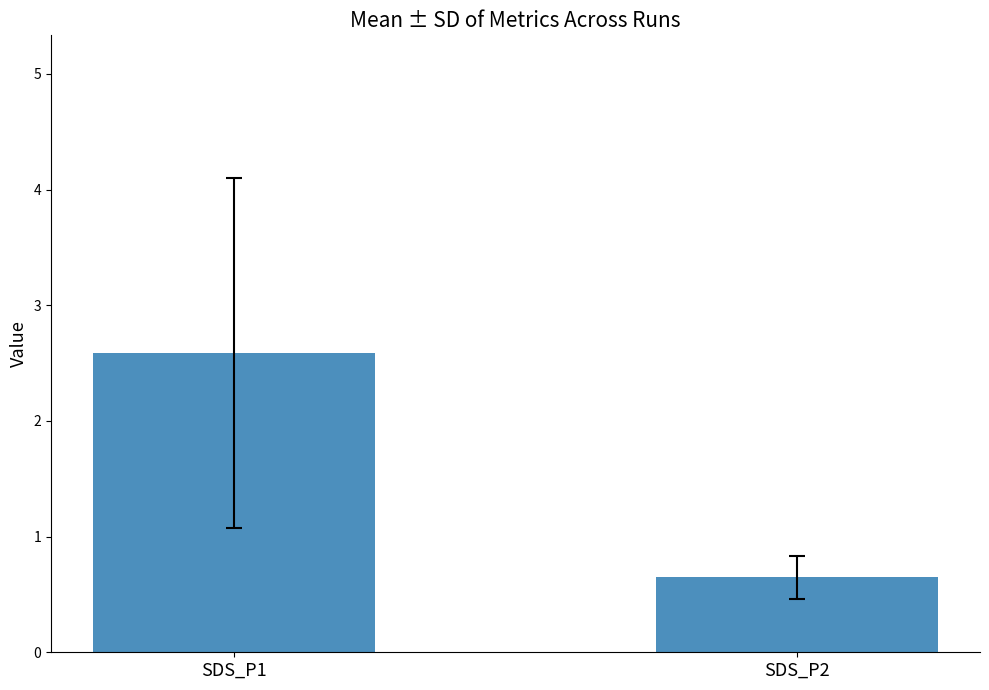

The value at SDS_P1 is 4.3. True or false?

False